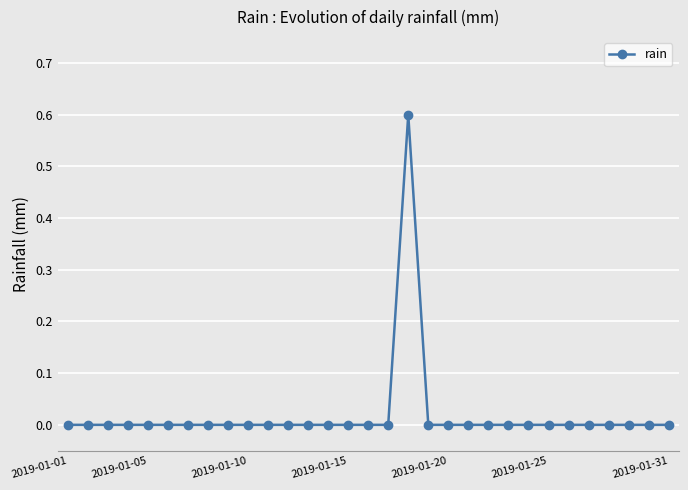

What is the greatest value displayed?

0.6